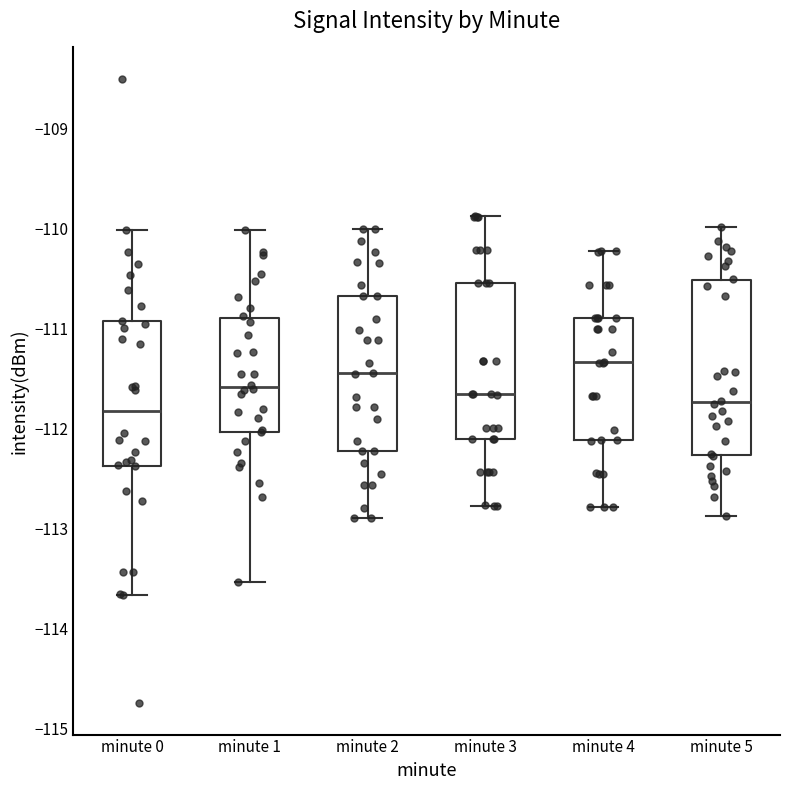

Where does the median line of the box for minute 3 sit on the y-axis? The values are not printed on the chart, so give them approximately, as read against the axis.

-111.7